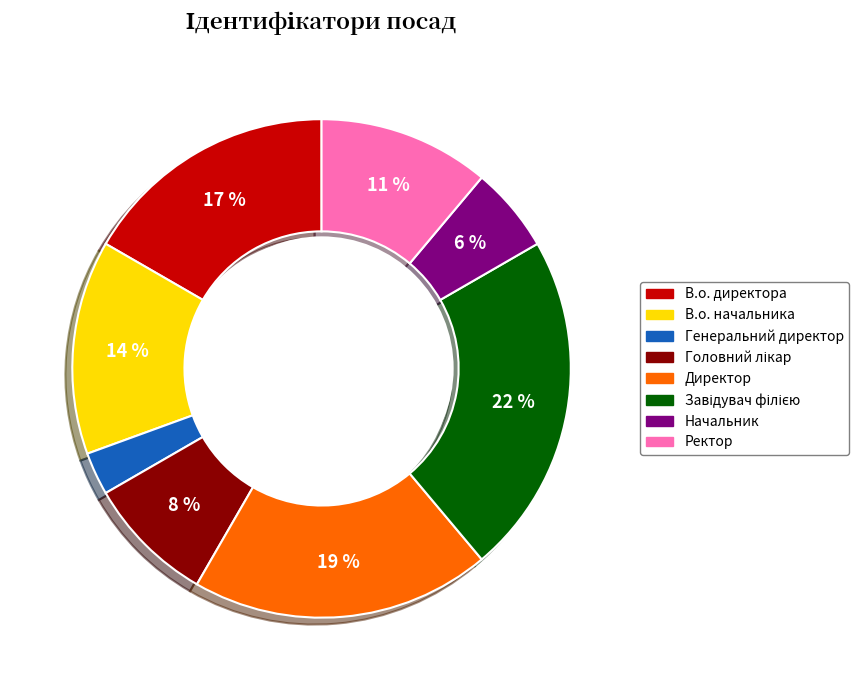

The Ректор slice represents 6% of the pie. True or false?

False